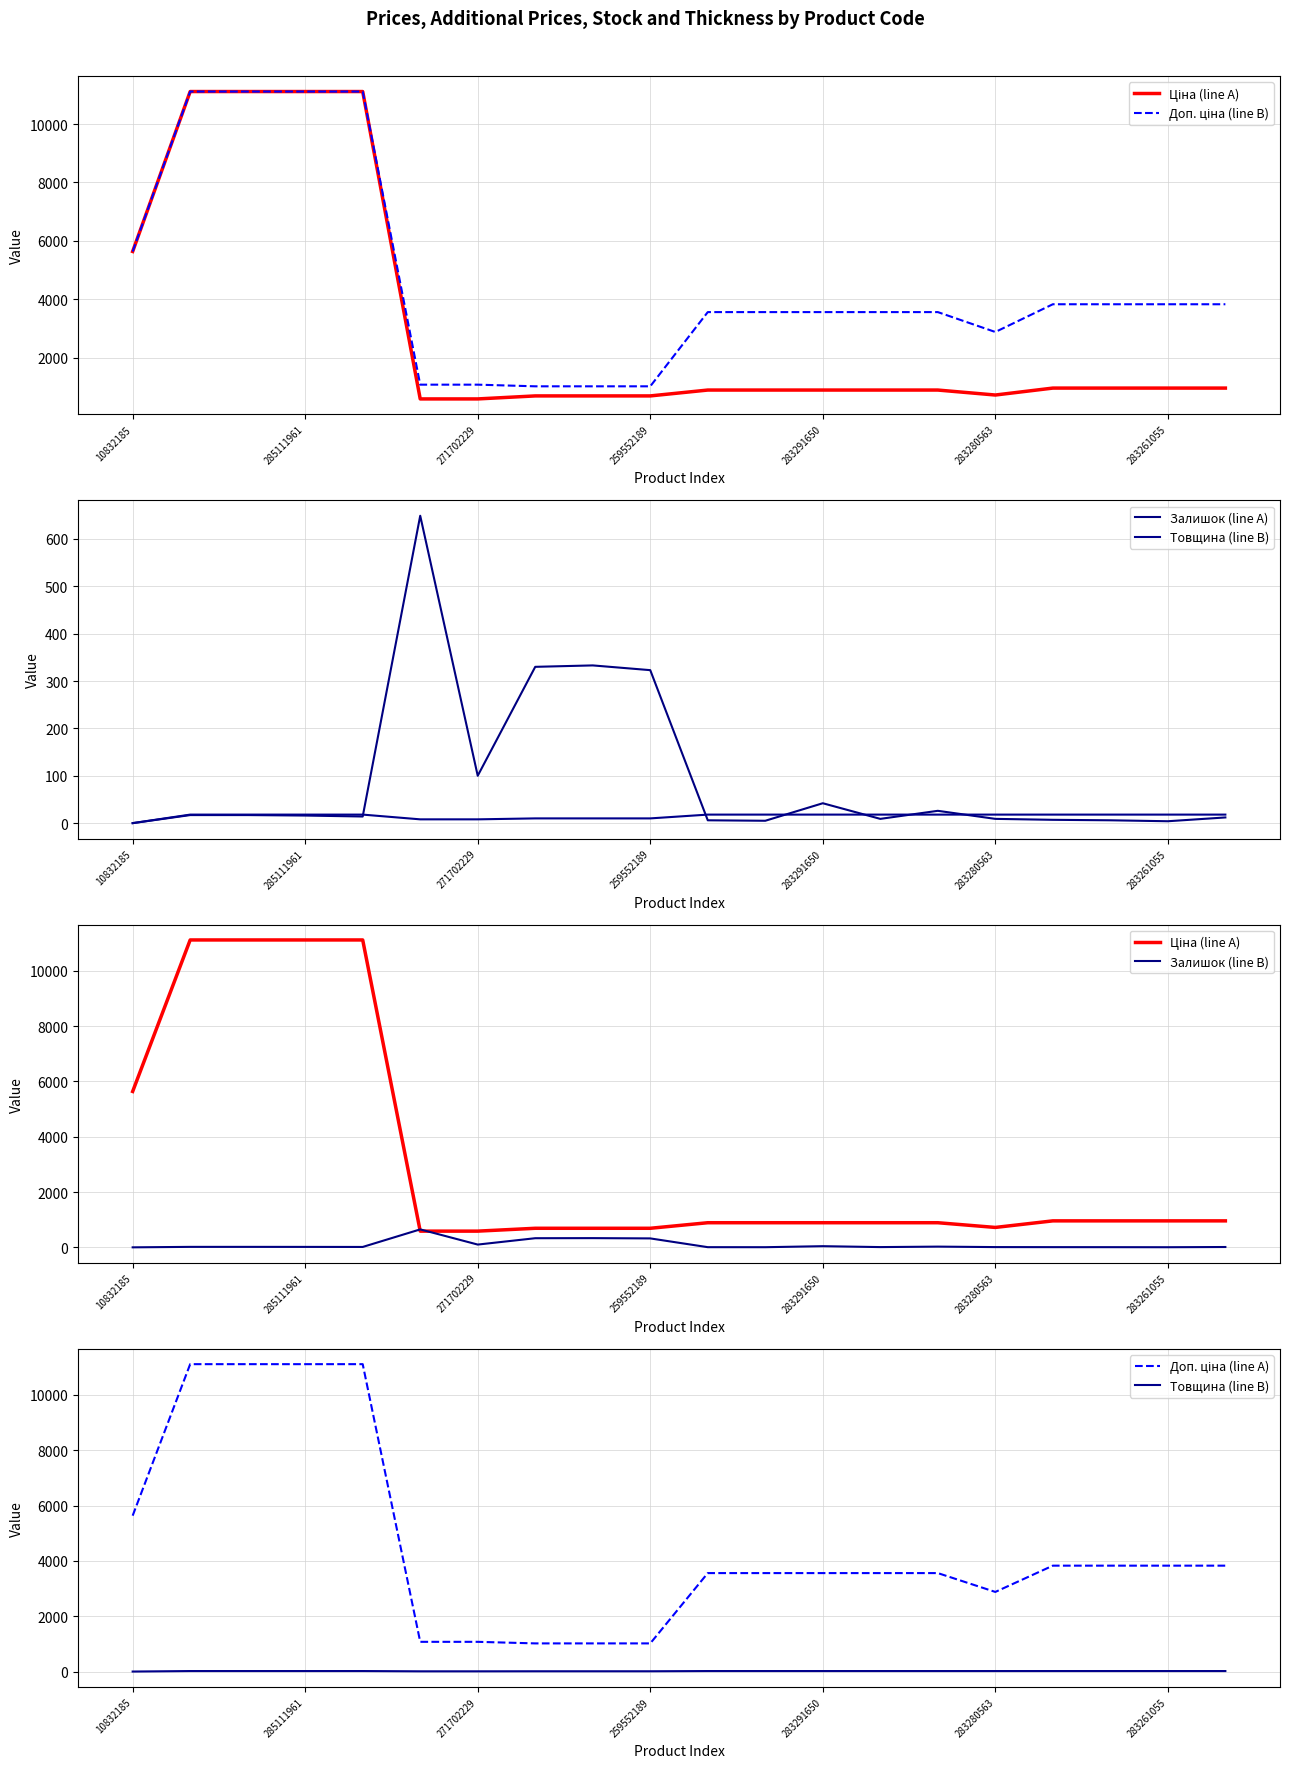

Does the chart display data point markers on the line(s)?

No